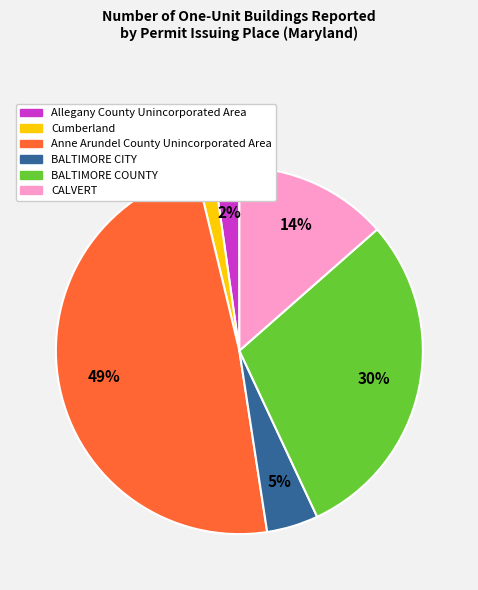

Is there any slice that represents more than half of the pie?

No